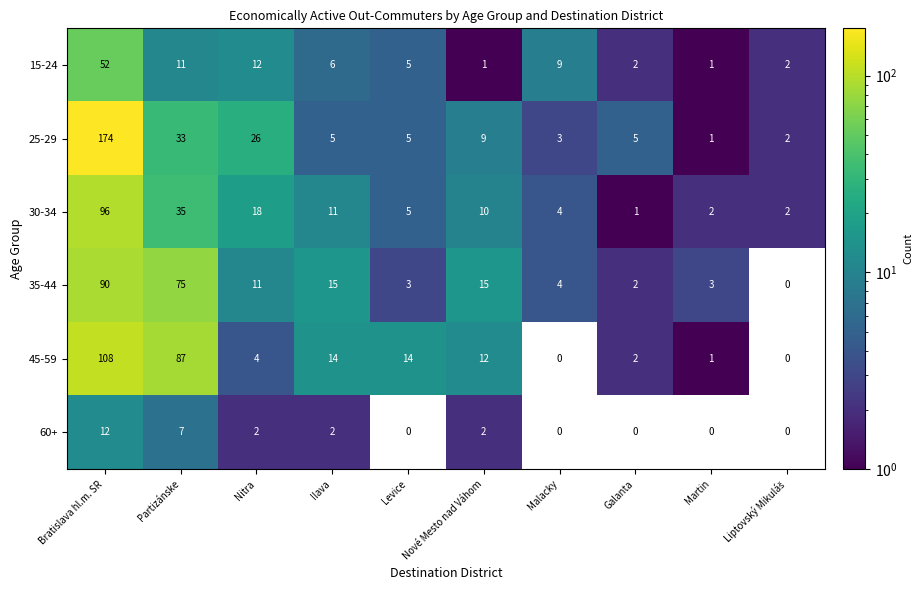

List the series in order of their peak value, lowest first.

60+, 15-24, 35-44, 30-34, 45-59, 25-29